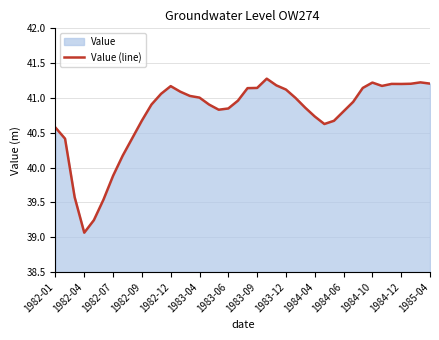

Reading left to right, what are all the values shown in this chart?

40.6	40.4	39.6	39.1	39.2	39.5	39.9	40.2	40.4	40.7	40.9	41.1	41.2	41.1	41.0	41.0	40.9	40.8	40.8	41.0	41.1	41.1	41.3	41.2	41.1	41.0	40.9	40.7	40.6	40.7	40.8	40.9	41.1	41.2	41.2	41.2	41.2	41.2	41.2	41.2